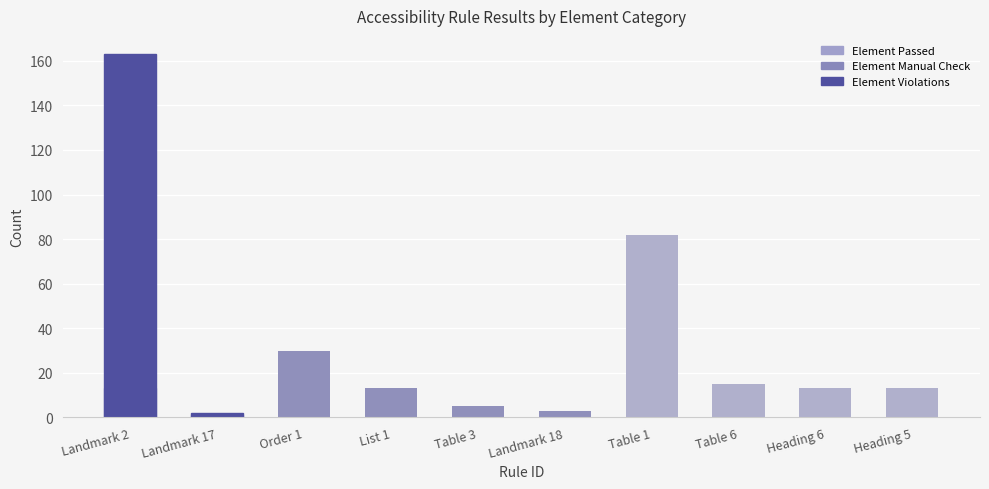

Does the chart contain any negative values?

No